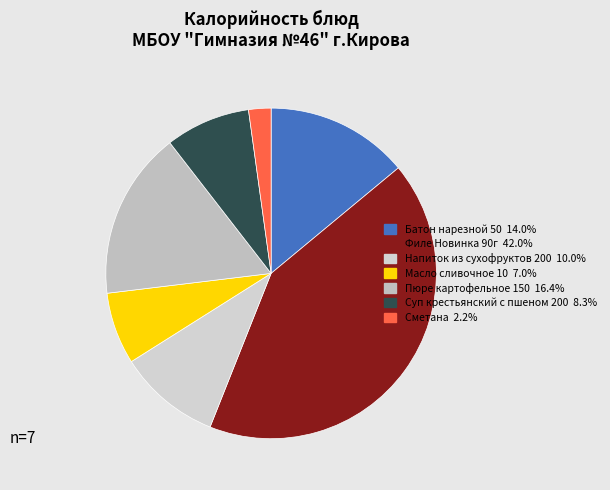

Which slice is the largest?

Филе Новинка 90г